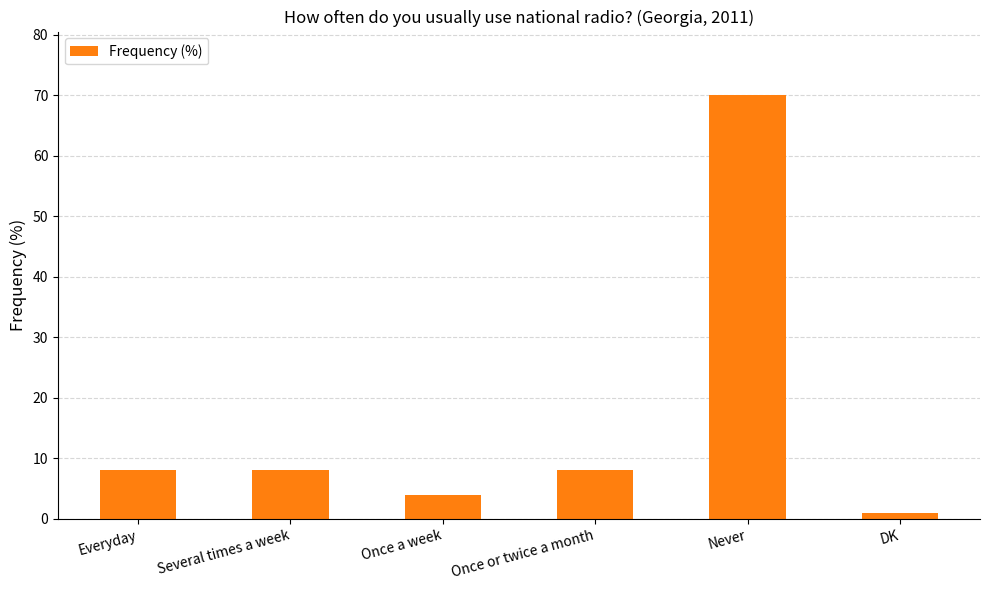

Does the chart contain stacked bars?

No